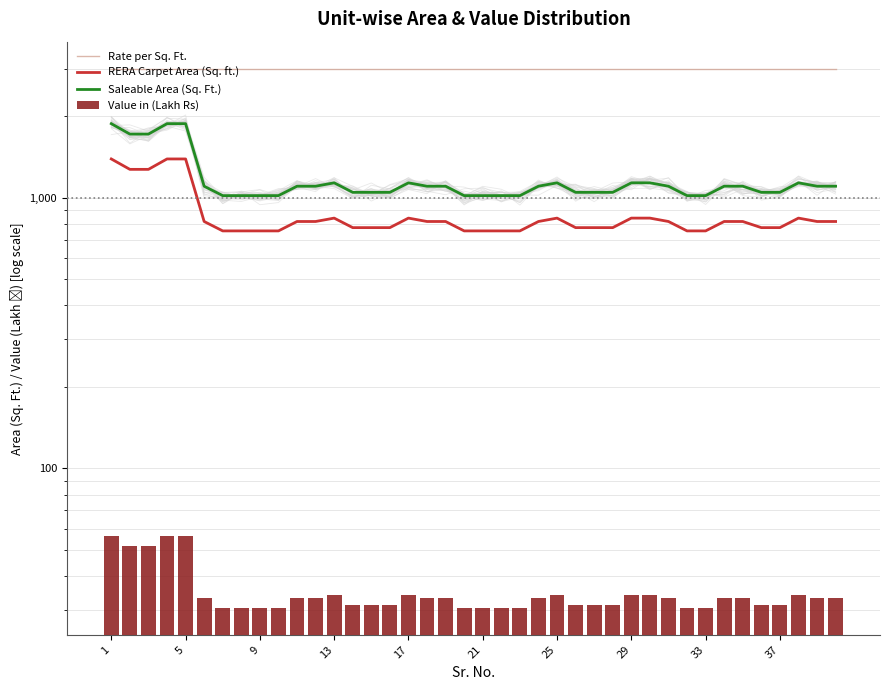

At which label does Value in (Lakh Rs) first exceed 33?

1